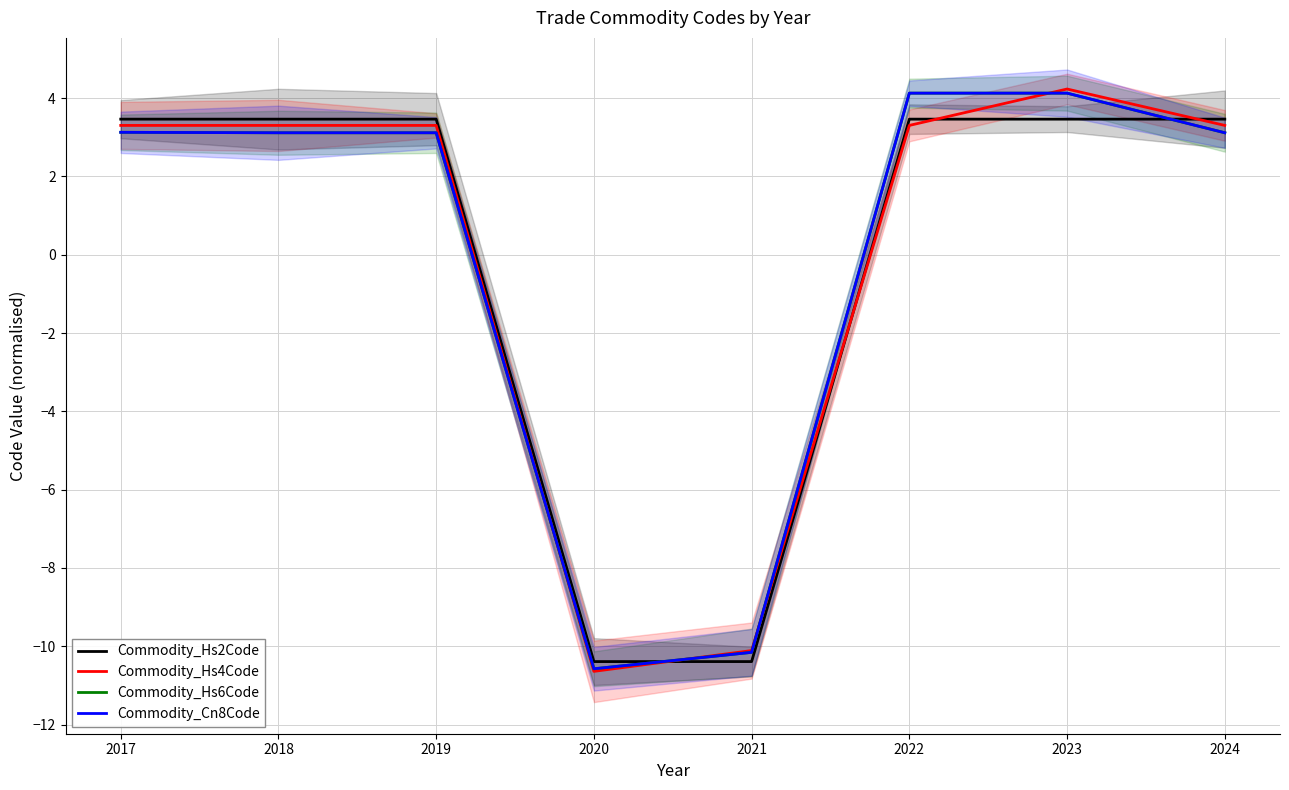

At 2024, list the series in order from smallest to largest.

Commodity_Hs6Code, Commodity_Cn8Code, Commodity_Hs4Code, Commodity_Hs2Code